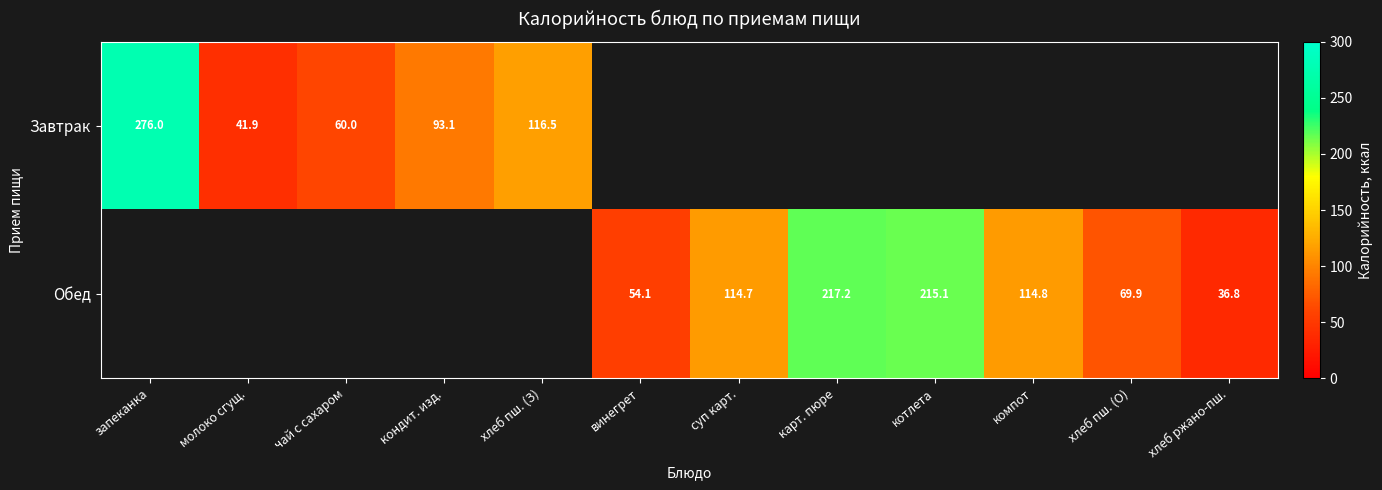

The Обед series shows 215.1 at котлета. True or false?

True